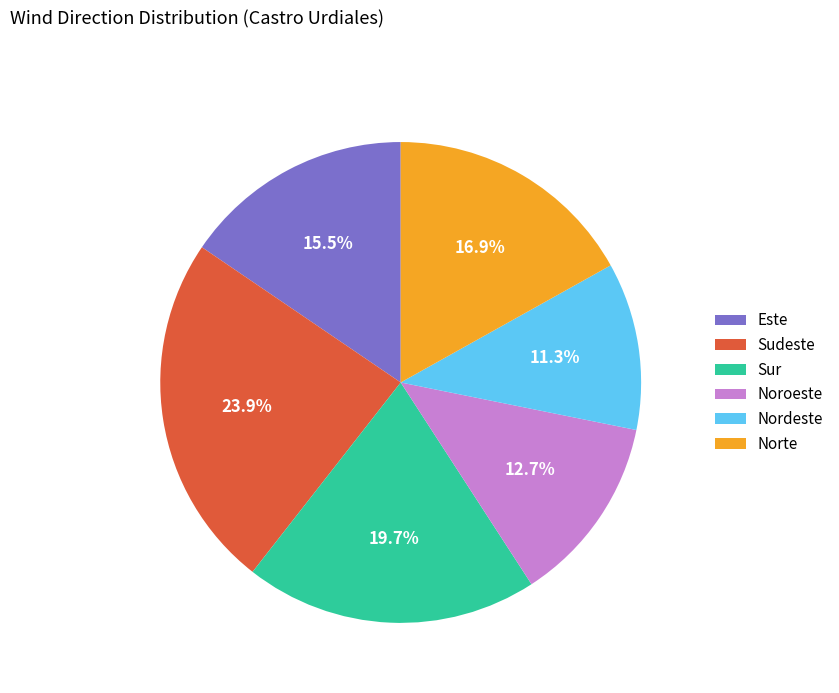

Is there any slice that represents more than half of the pie?

No